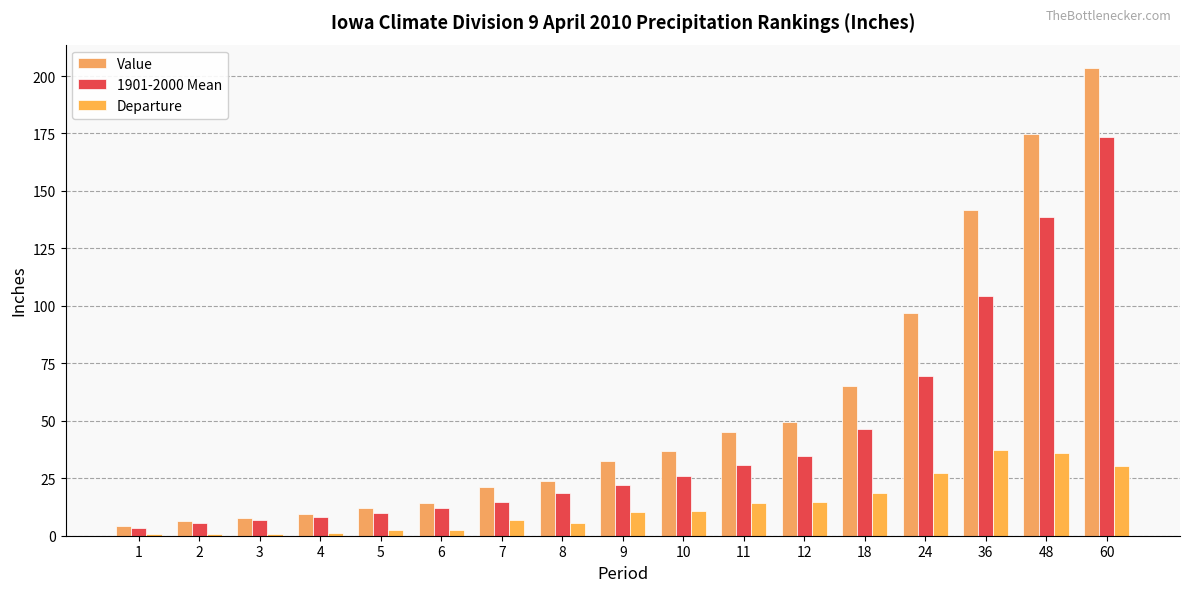

At which category is the sum across all series the highest?

60